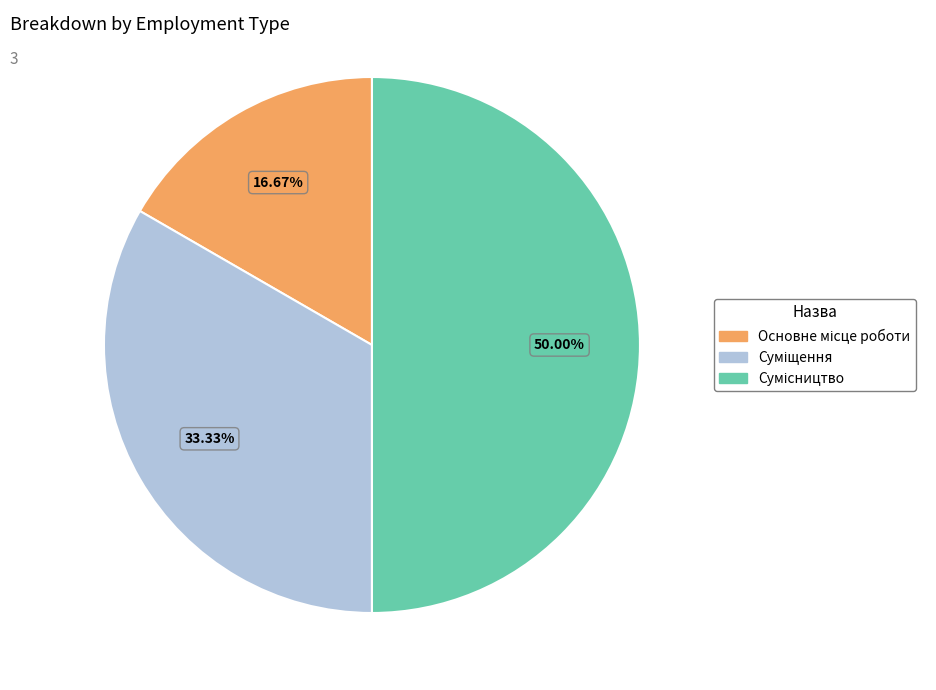

To the nearest percent, what is the difference between the Сумісництво and Суміщення slice percentages?

17%